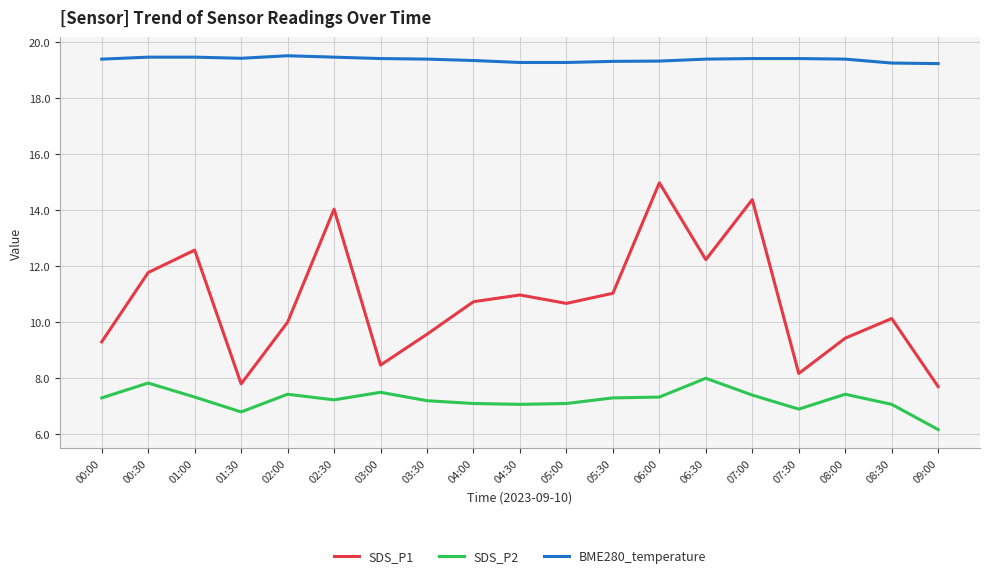

What is the difference between the SDS_P2 values at 09:00 and 07:00?

1.2